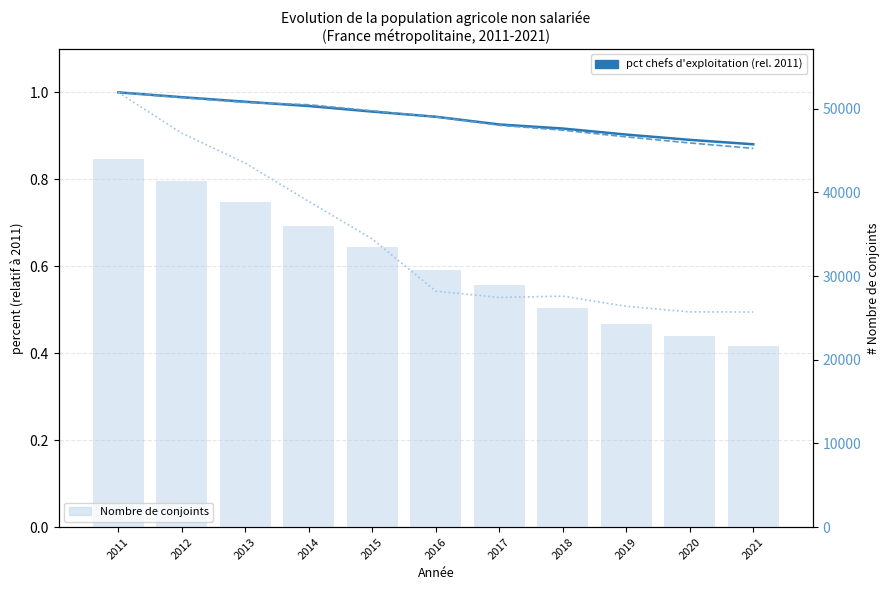

What is the sum of the aides familiaux (normalisé) values at 2017 and 2018?

1.1